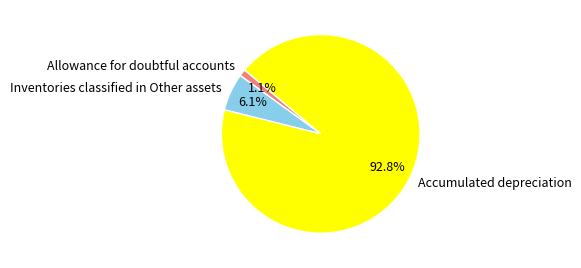

To the nearest percent, what percentage of the pie is Inventories classified in Other assets?

6%